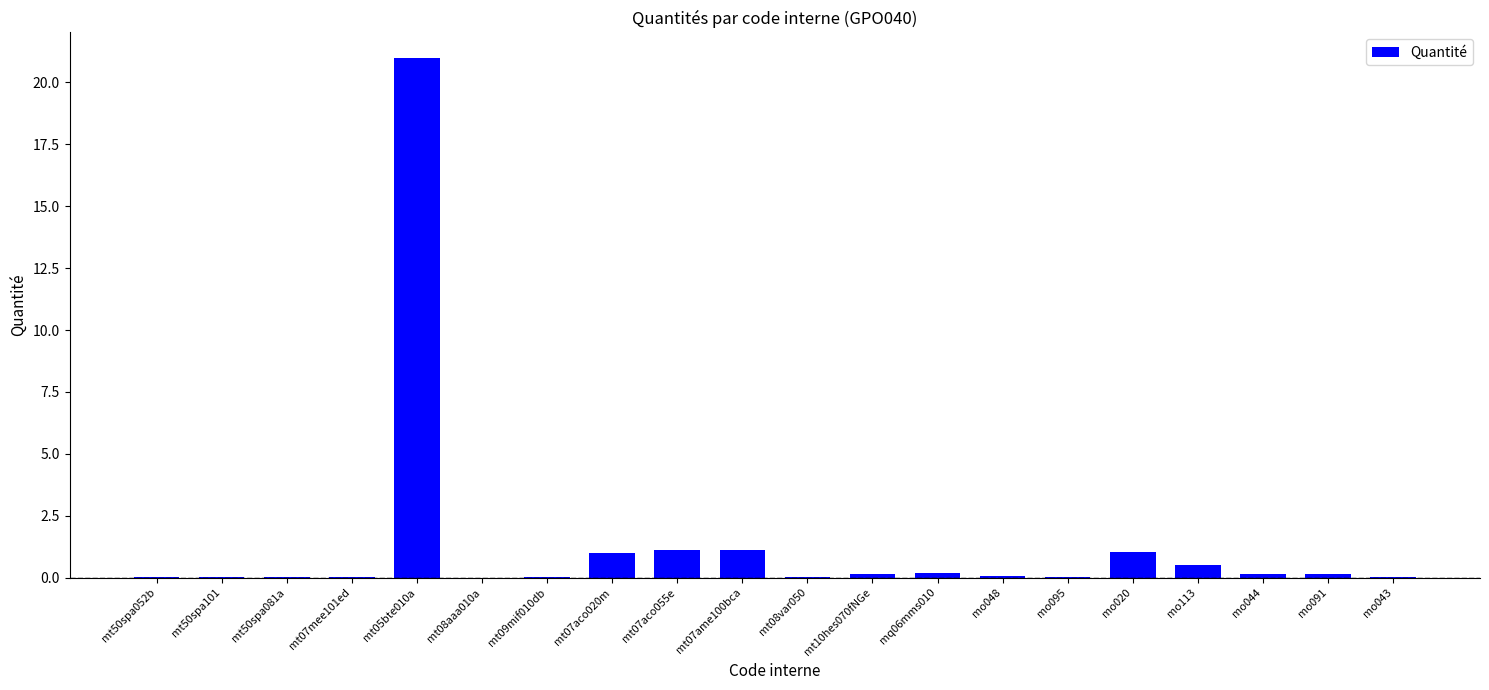

The value at mt09mif010db is 0.0. True or false?

True